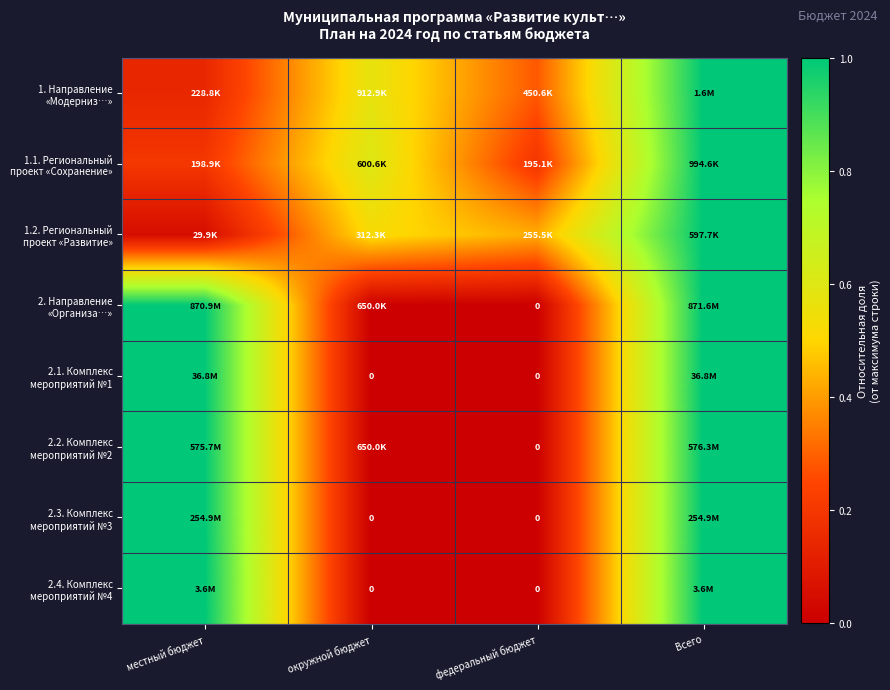

What is the total value across all series at федеральный бюджет?

0.9